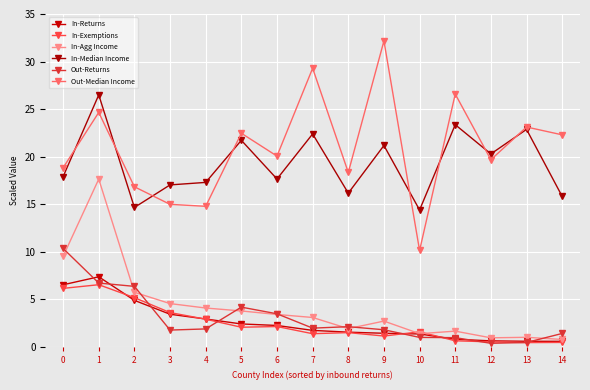

At which label does Out-Median Income reach its minimum?

10